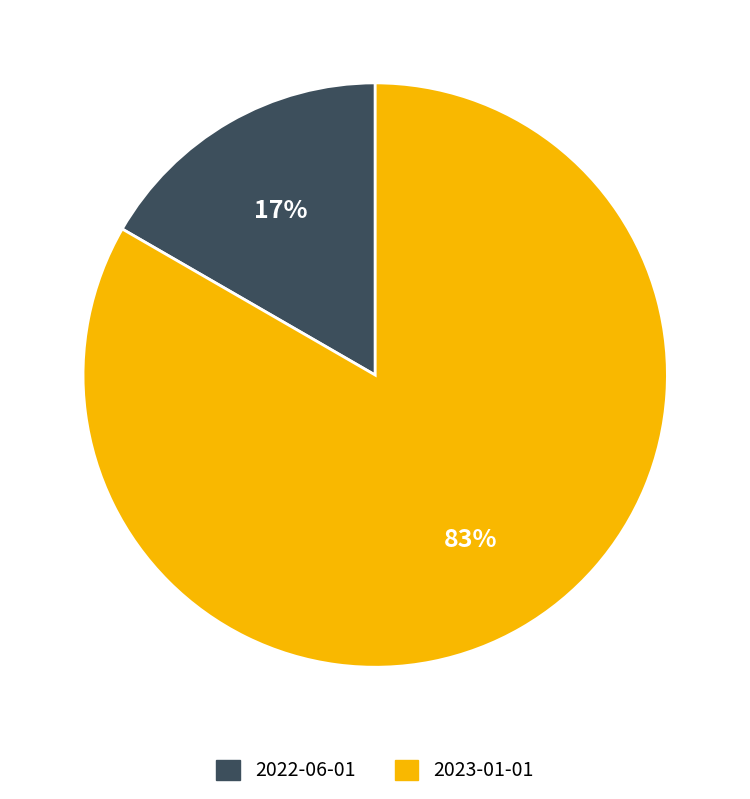

Is the sum of 2022-06-01 and 2023-01-01 greater than half?

Yes